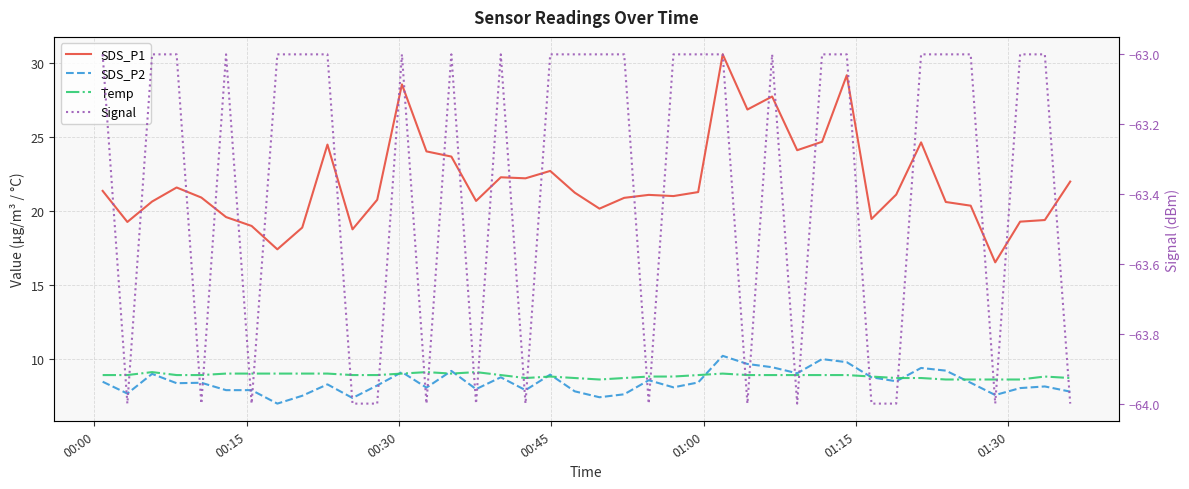

At which category does the chart reach its minimum across all series?

00:15